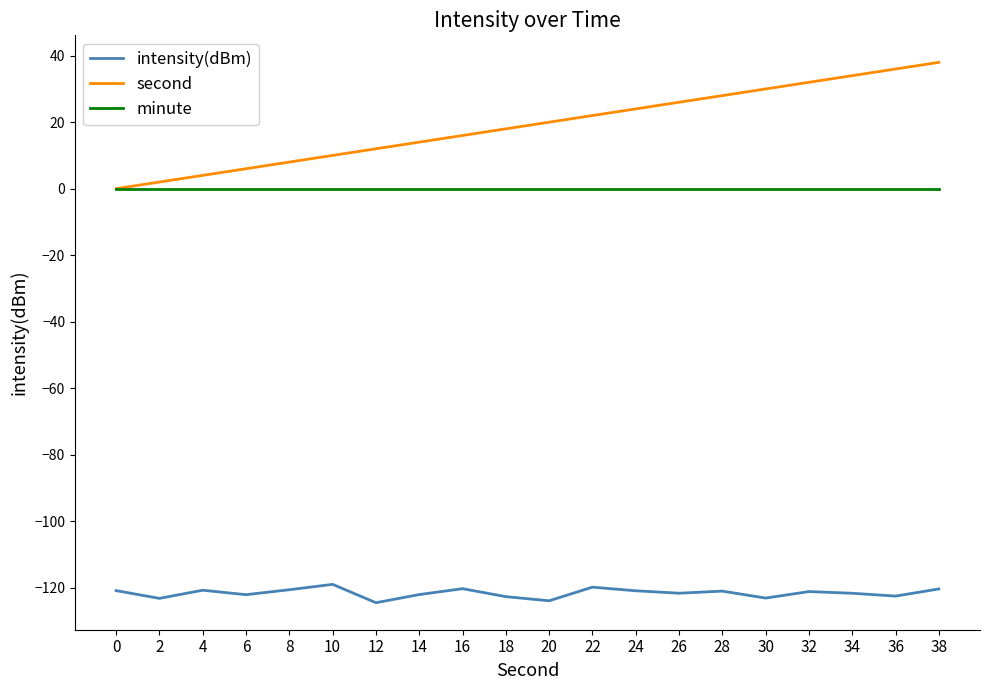

Which series has the widest spread of values?

second